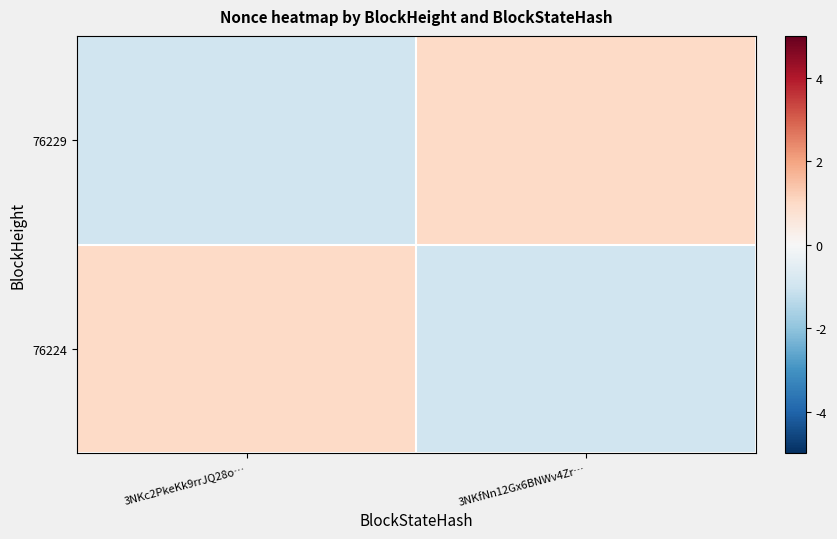

Which series has the widest spread of values?

76229